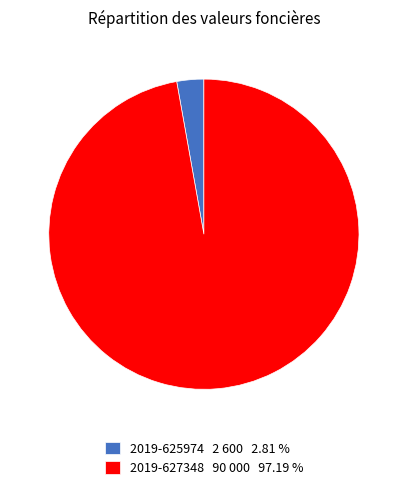

Is the sum of 2019-625974 2 600 2.81 % and 2019-627348 90 000 97.19 % greater than half?

Yes